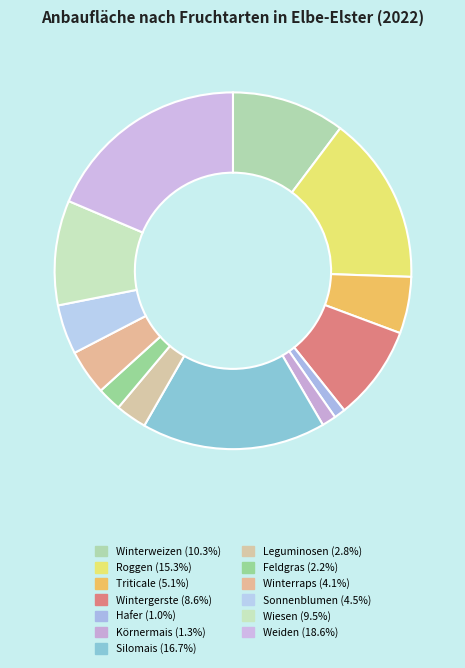

Count the number of slices in the pie.

13